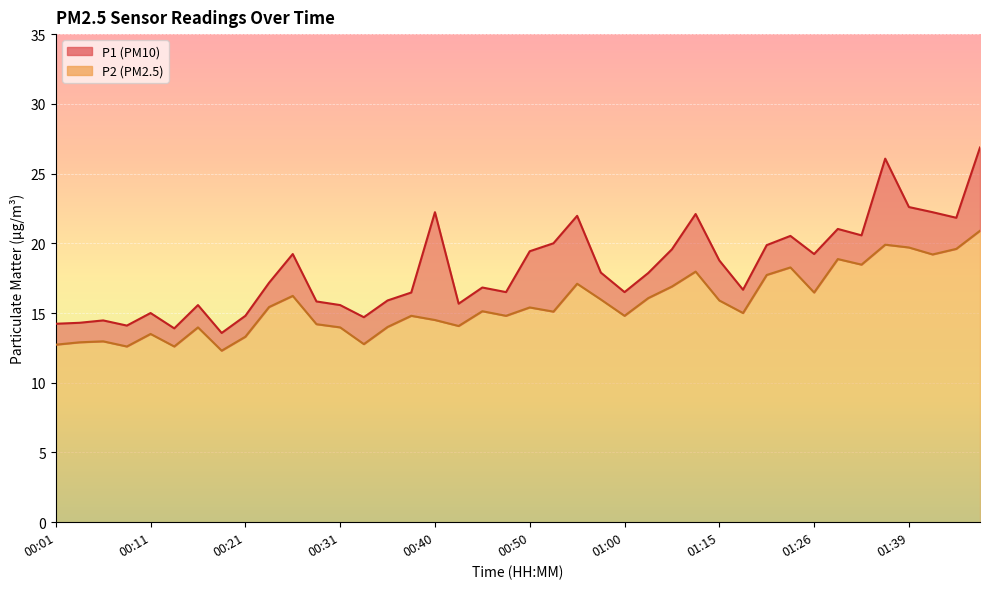

What is the total value across all series at 01:39?

42.3